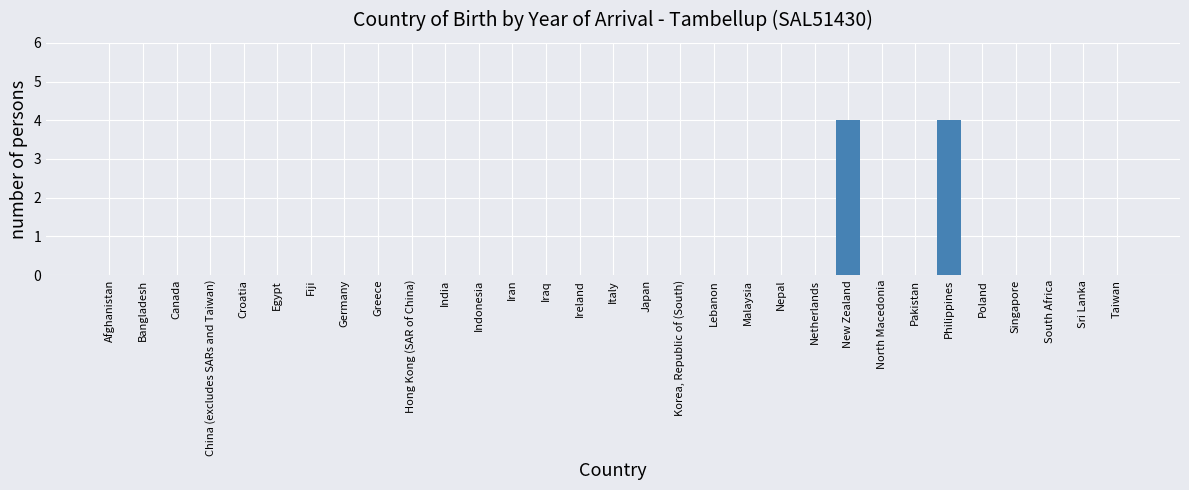

Which has a higher value, Korea, Republic of (South) or Philippines?

Philippines